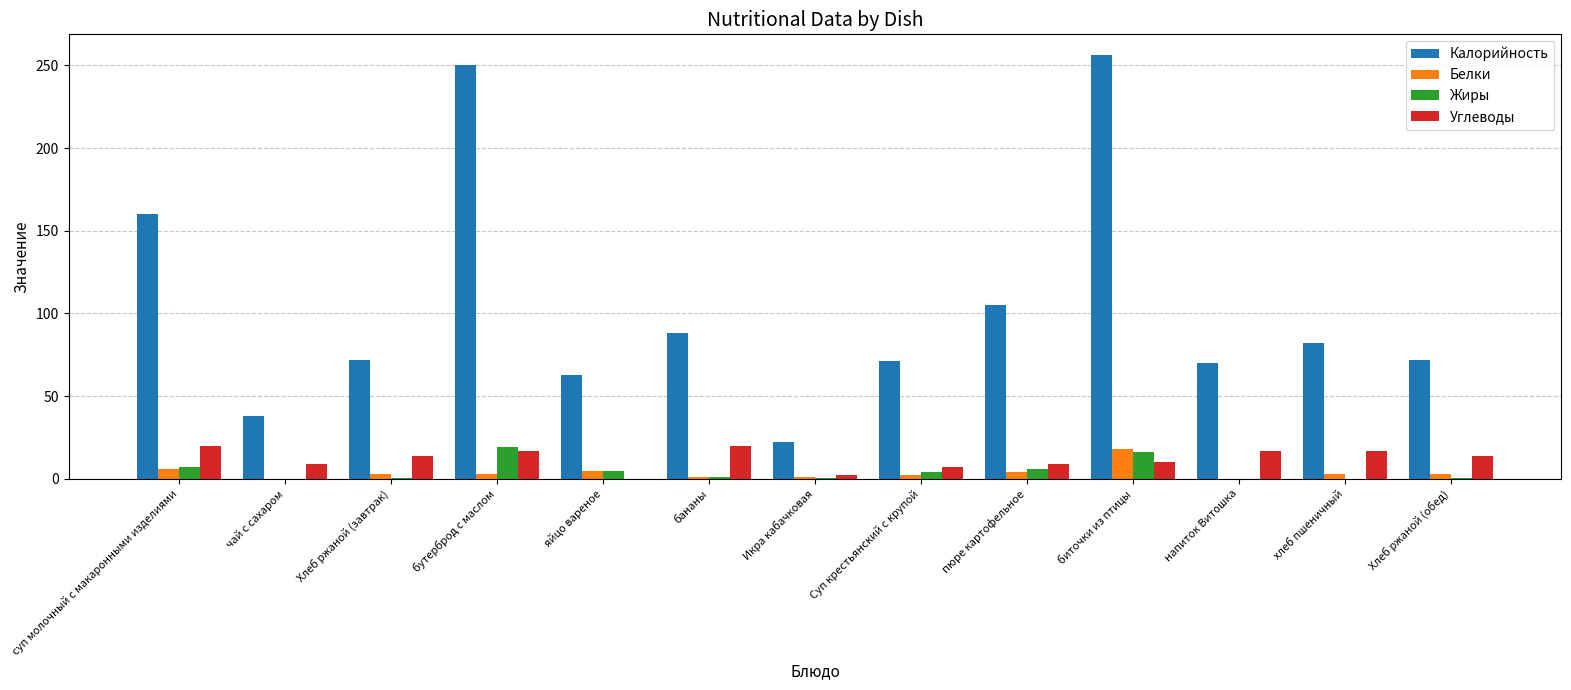

What is the difference between the Белки values at Икра кабачковая and Хлеб ржаной (завтрак)?

2.0